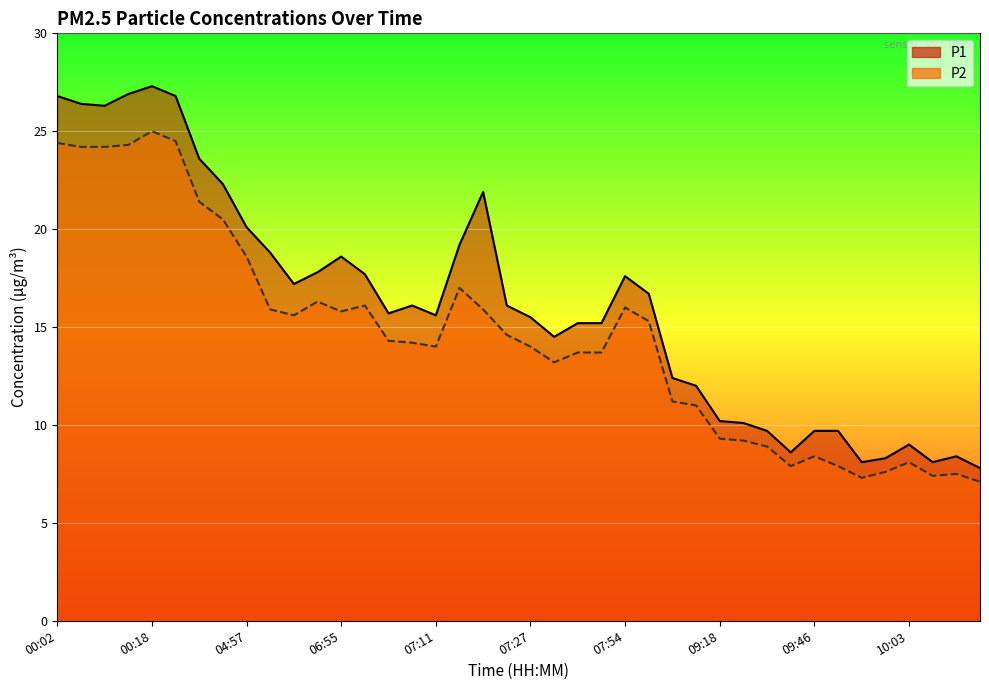

The P2 series shows 3.6 at 09:32. True or false?

False